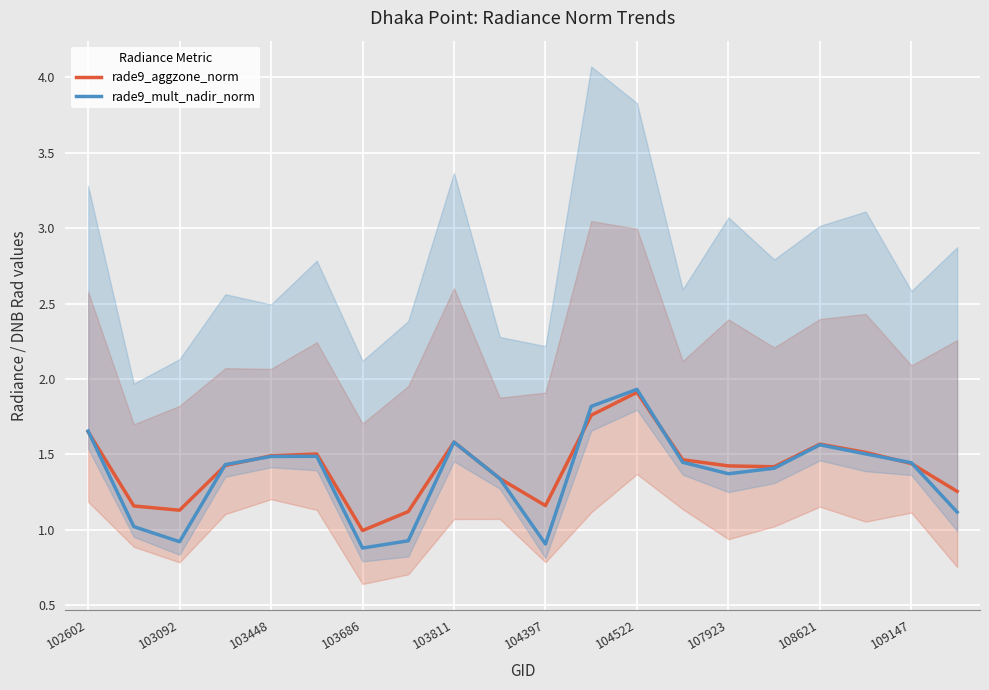

True or false: rade9_aggzone_norm has a value of 1.6 at 103092.

False